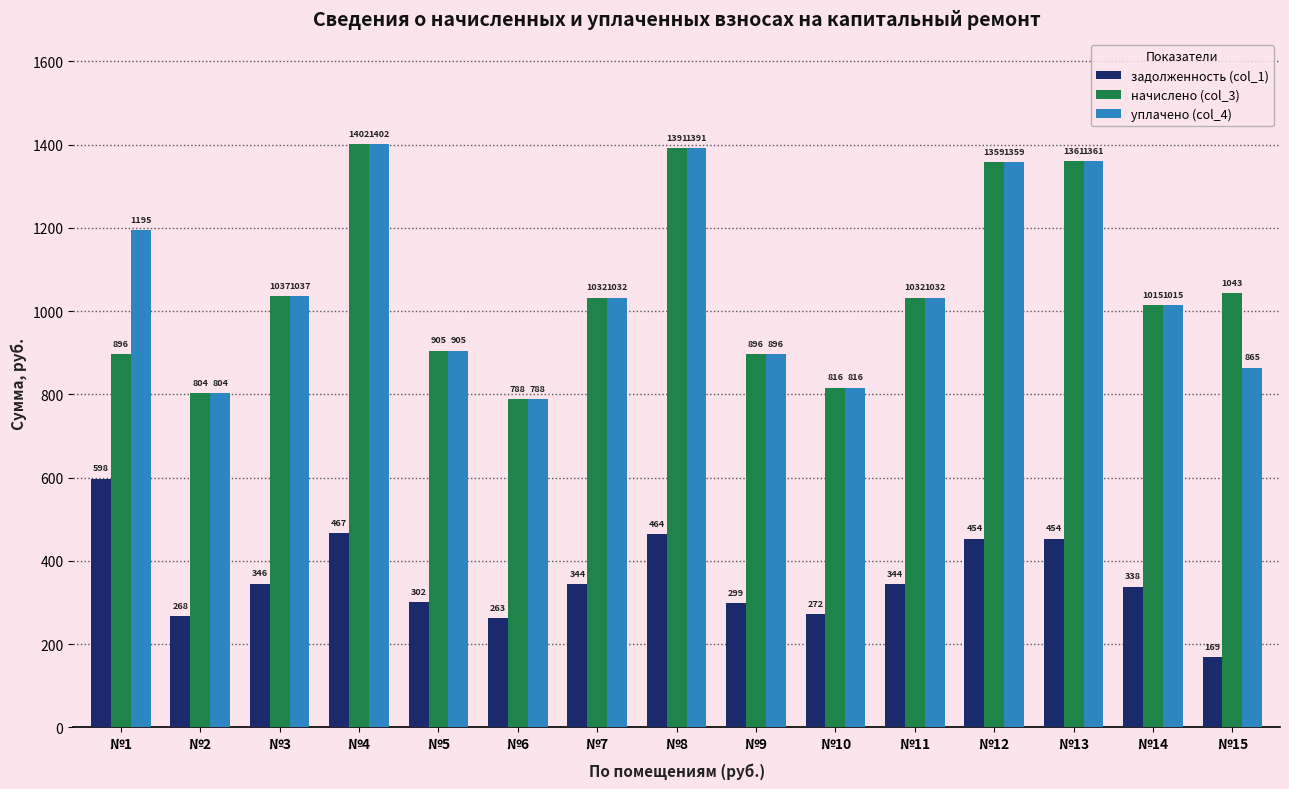

At which label does начислено (col_3) first exceed 1032?

№3